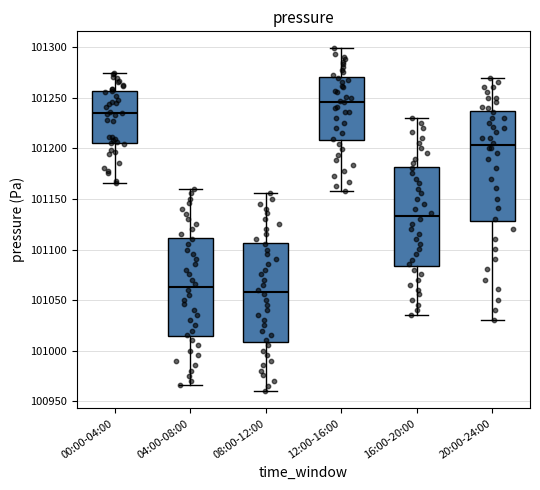

Reading left to right, transcribe this box plot: for each box, give where its median line is, the range the box spans, and where its two whiskers end, as read against the y-axis. The values are not printed on the chart, so give them approximately, as read against the axis.

00:00-04:00: median 101235, box 101205 to 101255, whiskers 101165 to 101275
04:00-08:00: median 101065, box 101015 to 101110, whiskers 100965 to 101160
08:00-12:00: median 101060, box 101010 to 101105, whiskers 100960 to 101155
12:00-16:00: median 101245, box 101210 to 101270, whiskers 101160 to 101300
16:00-20:00: median 101135, box 101085 to 101180, whiskers 101035 to 101230
20:00-24:00: median 101205, box 101130 to 101235, whiskers 101030 to 101270